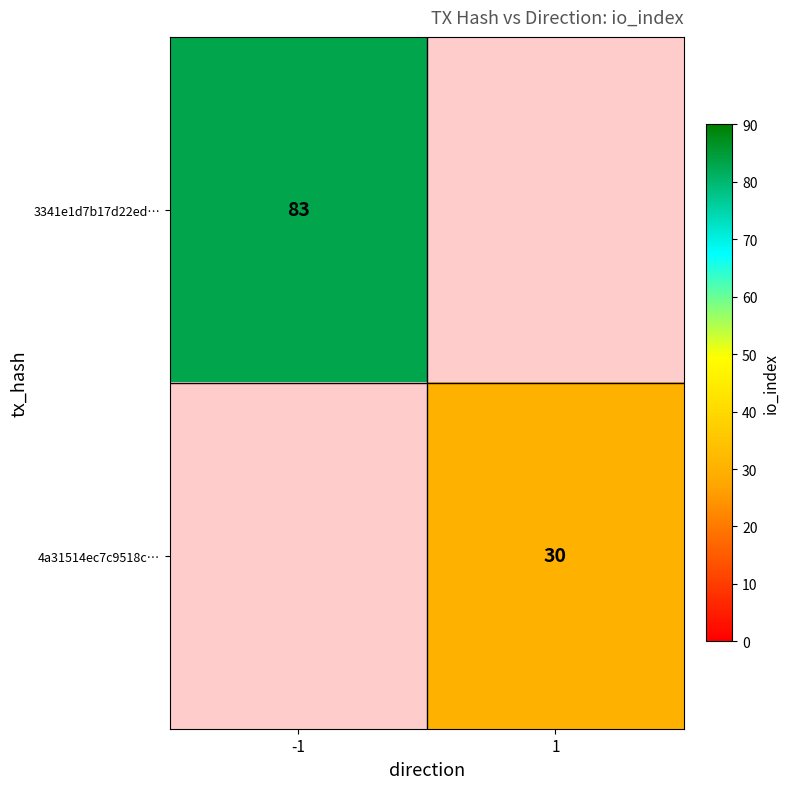

What is the maximum value shown in the chart?

83.0